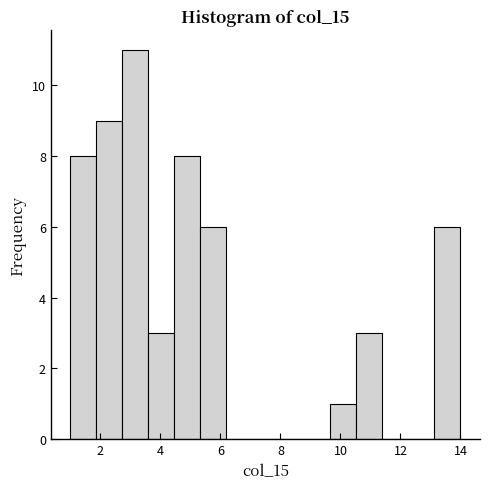

Which range on the x-axis has the tallest bar?

2.8 to 3.6